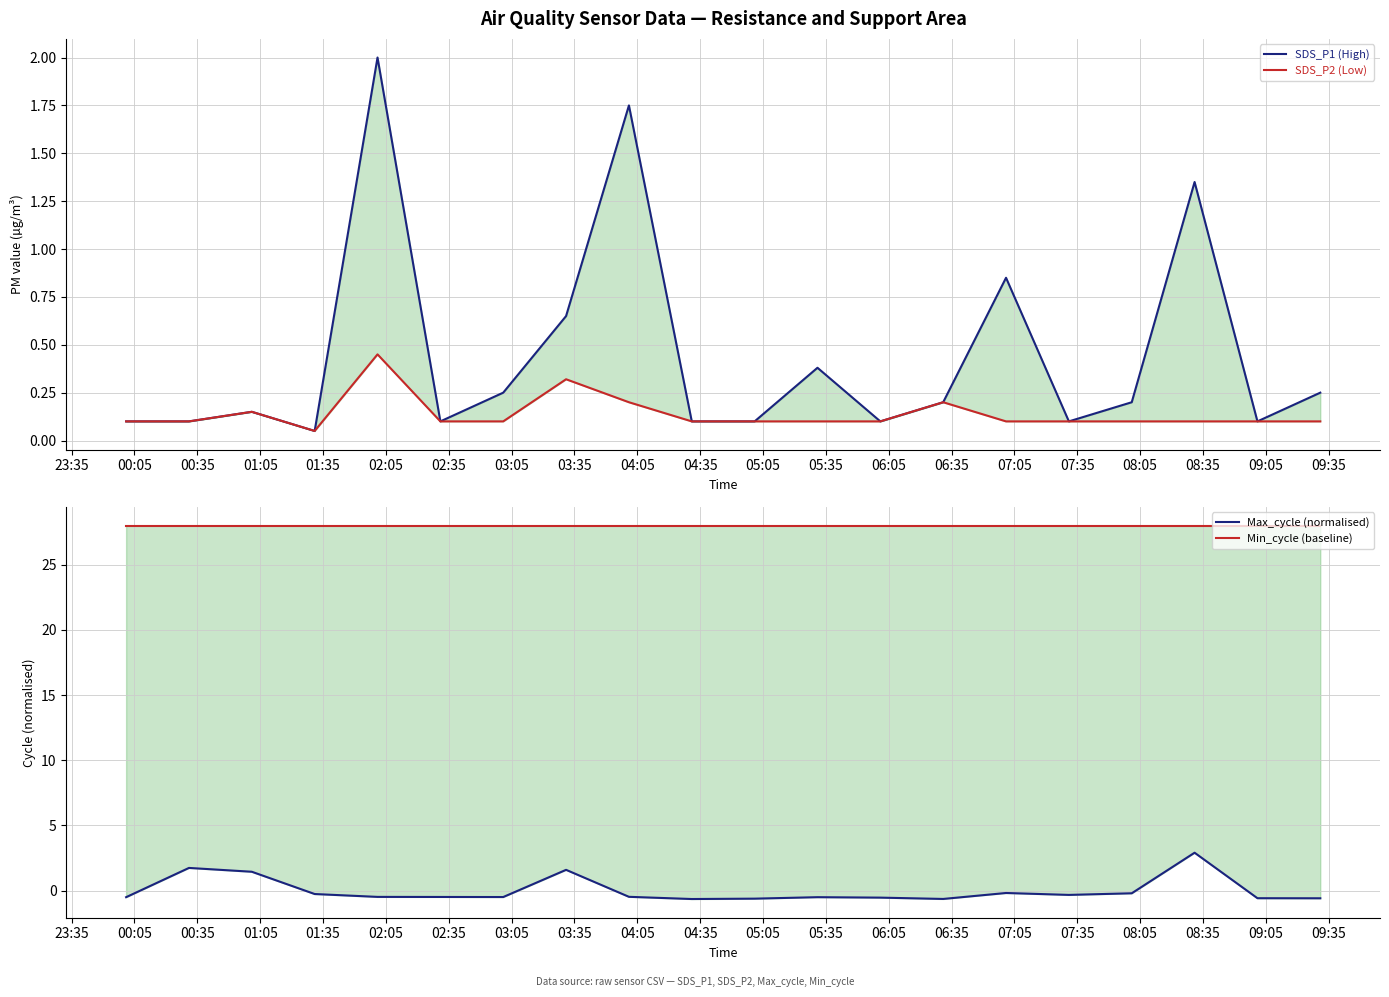

What is the greatest value displayed?

28.0